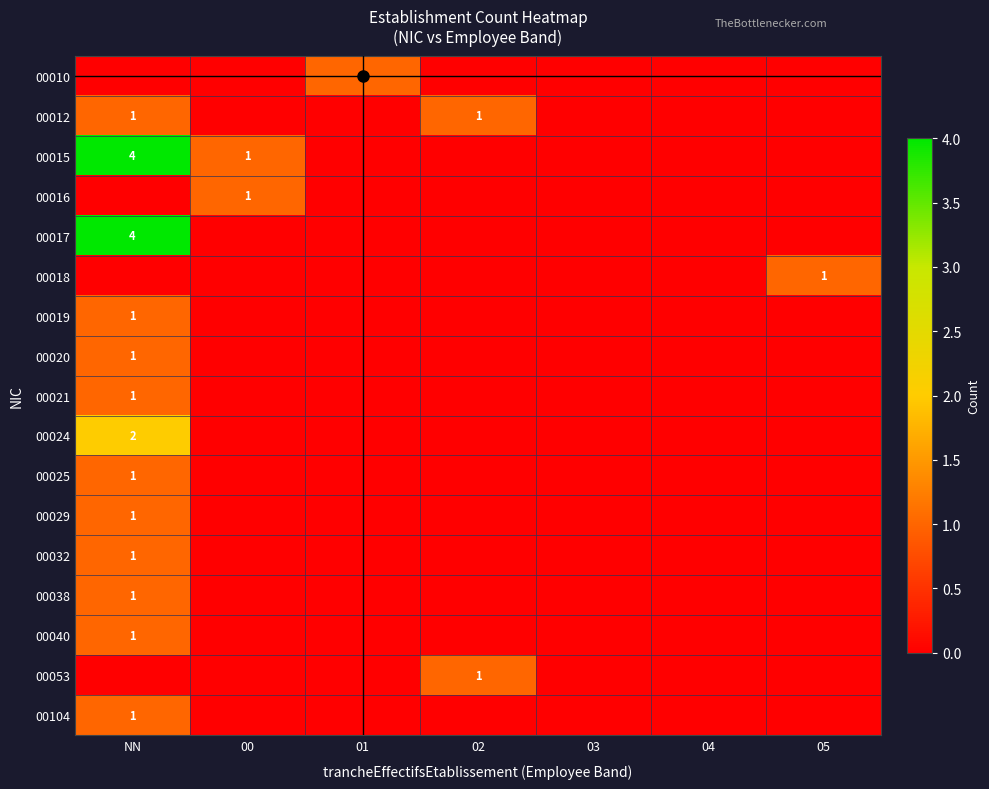

How many 00104 values are between 0 and 1?

7